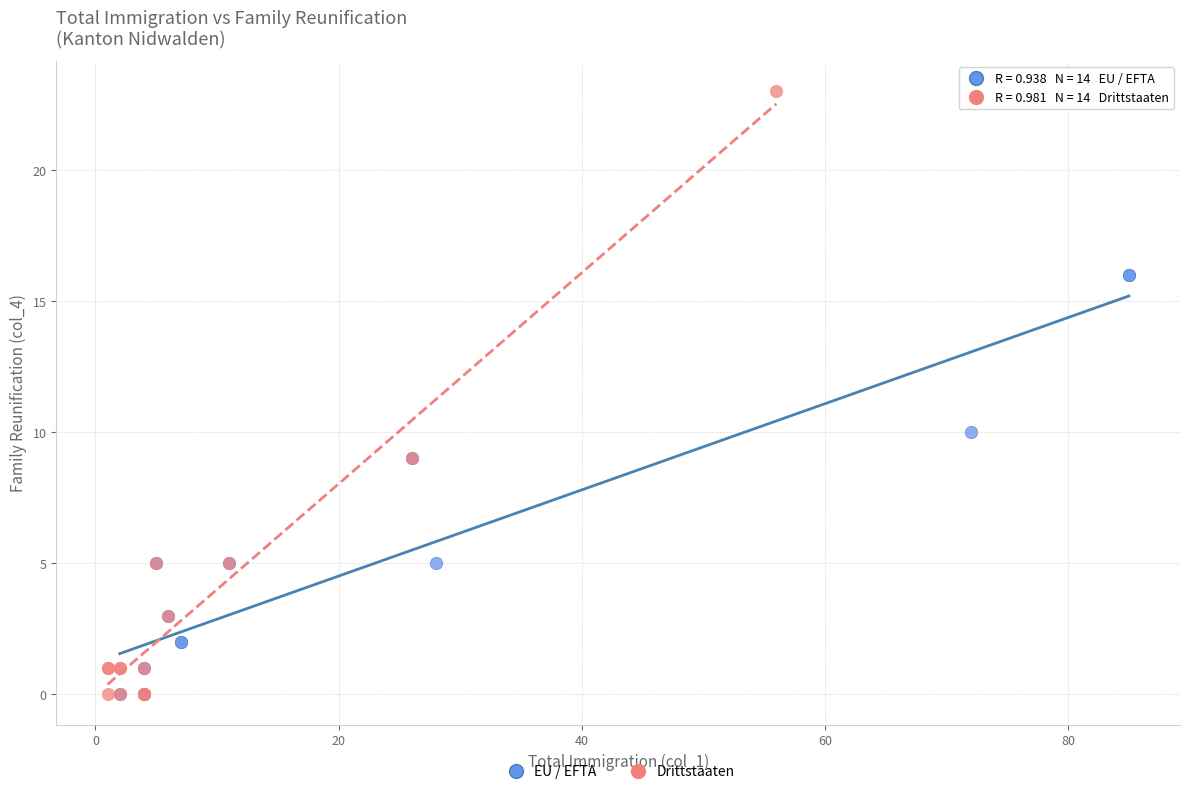

Which series contains the highest Y value?

Drittstaaten